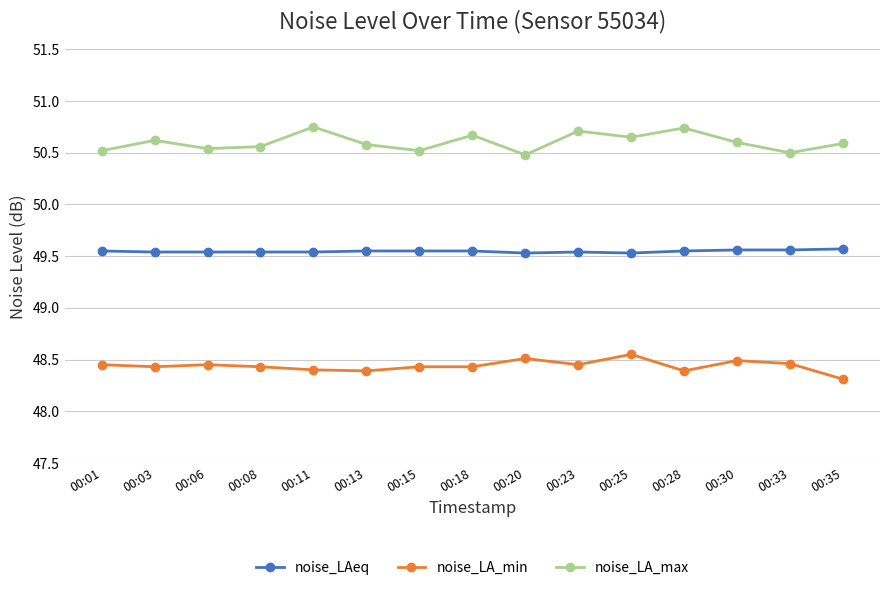

Which series has the largest range (max minus min)?

noise_LA_max